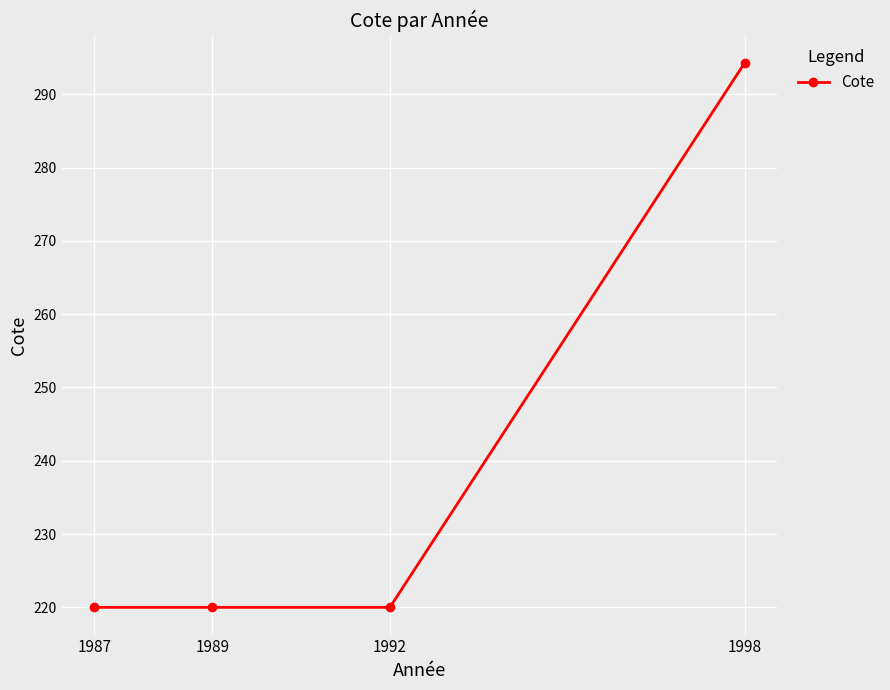

The value at 1987 is 108.4. True or false?

False